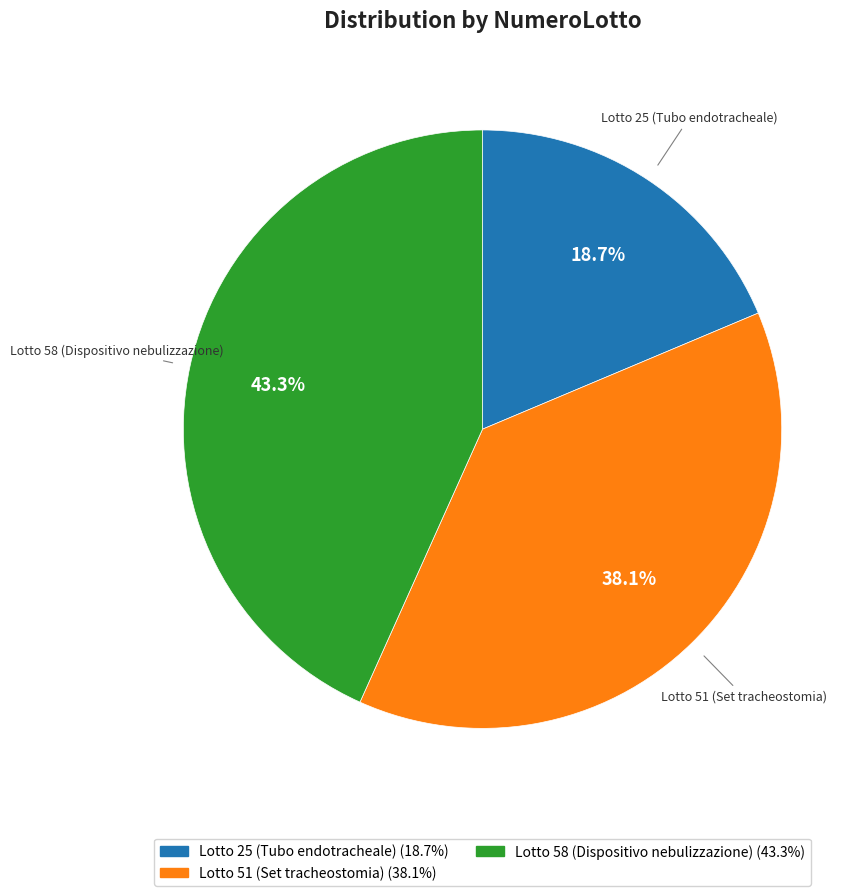

How many segments does this pie chart have?

3